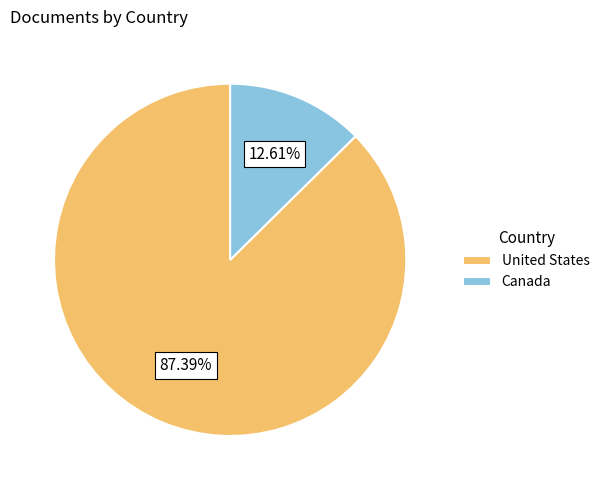

What percentage is the United States slice, to the nearest percent?

87%